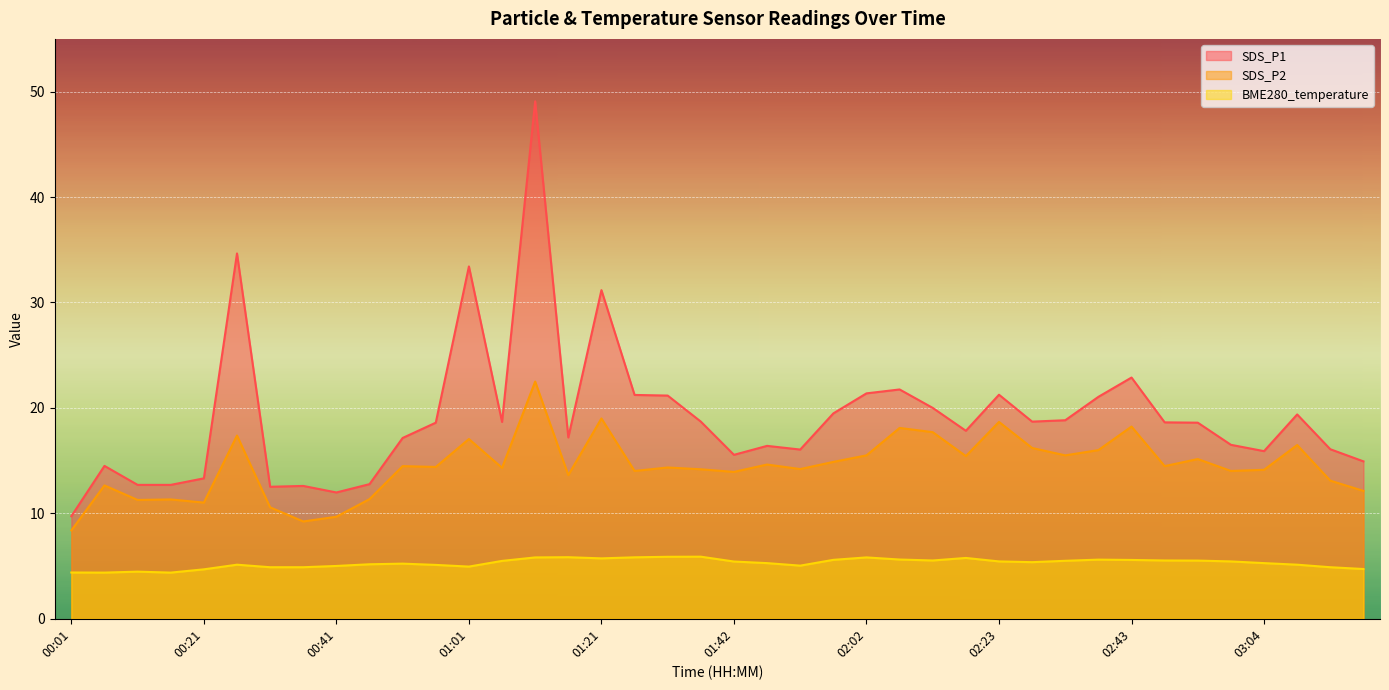

True or false: SDS_P1 and SDS_P2 cross at least once.

False